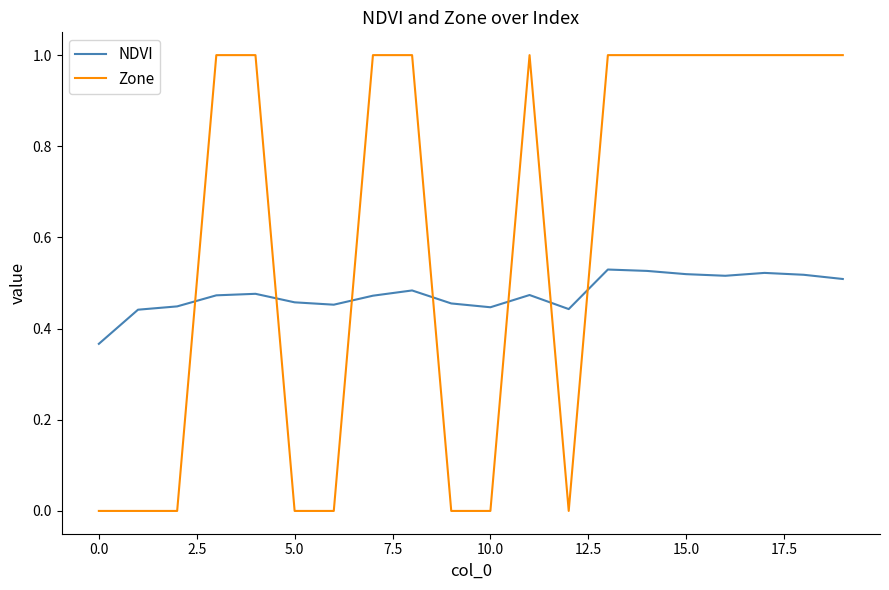

List the series in order of their peak value, highest first.

Zone, NDVI